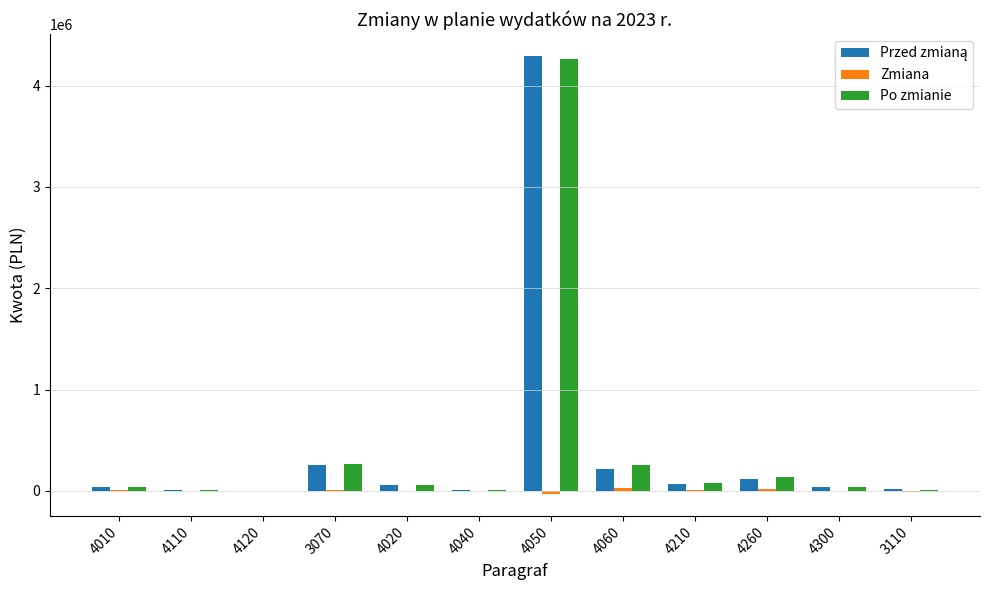

At which category is the sum across all series the highest?

4050